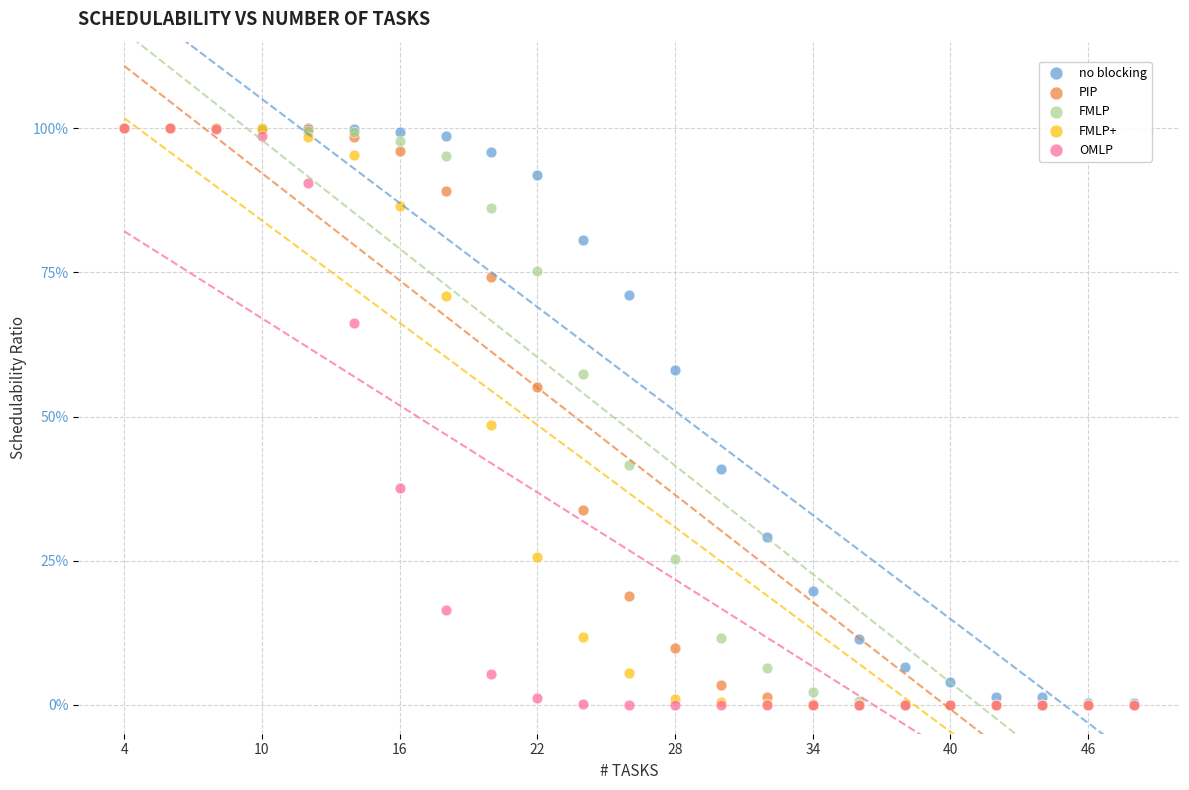

What are all the series names shown in the legend?

no blocking, PIP, FMLP, FMLP+, OMLP